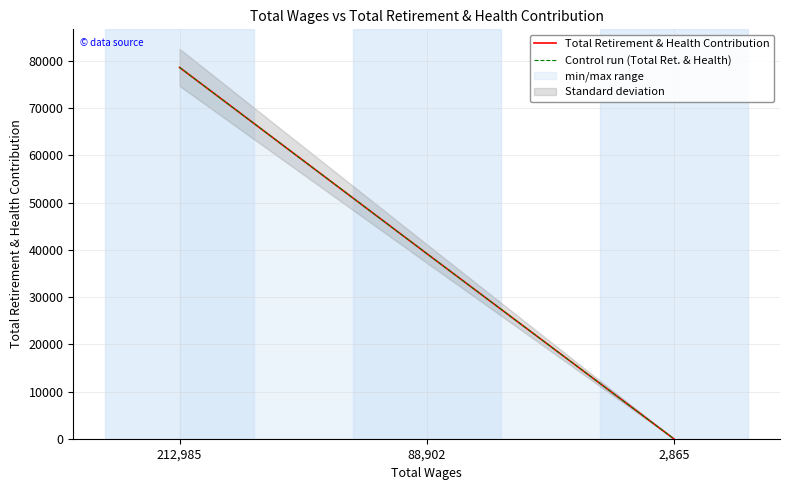

What is the value of the Control run (Total Ret. & Health) point at the 1st from the left?

78641